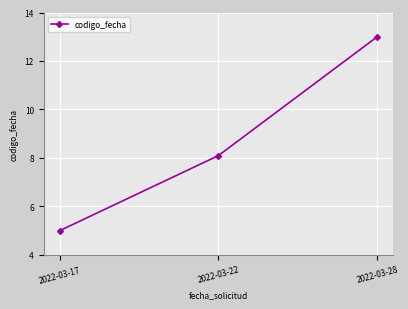

At which category does the chart reach its minimum across all series?

2022-03-17